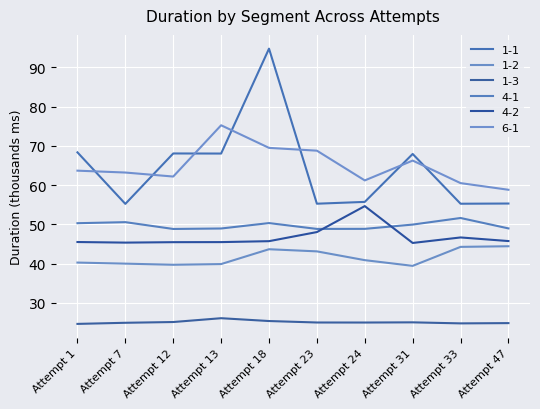

What is the value of the 4-2 point at the 4th from the left?

45.5